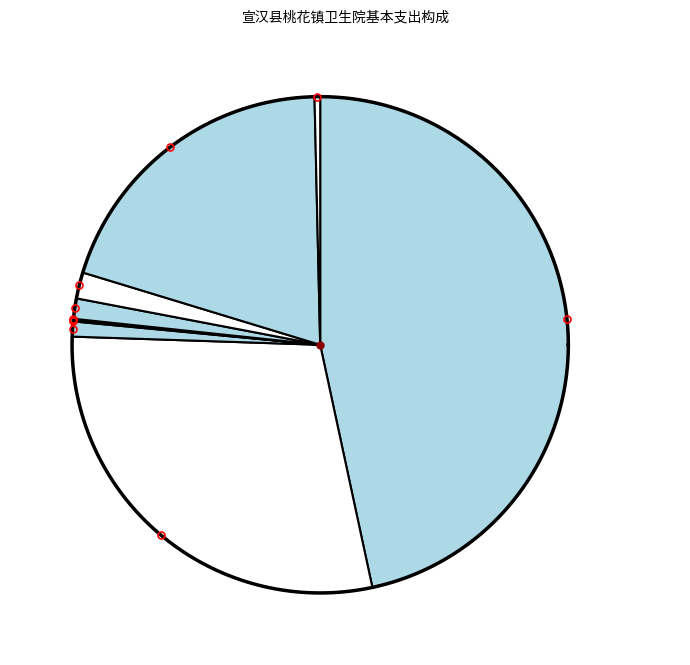

The 奖金 slice represents 55% of the pie. True or false?

False